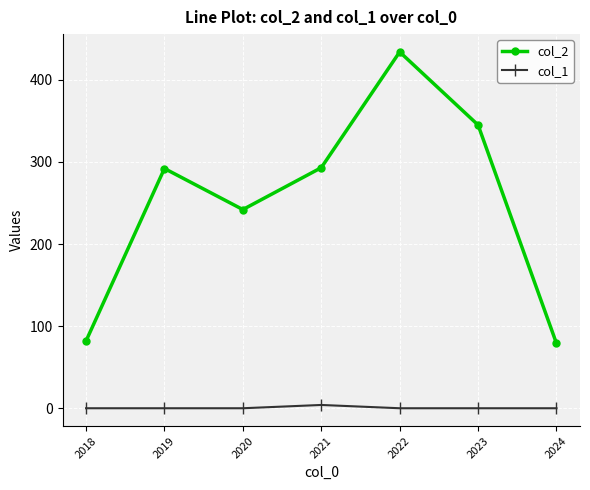

True or false: col_2 and col_1 intersect in this chart.

False